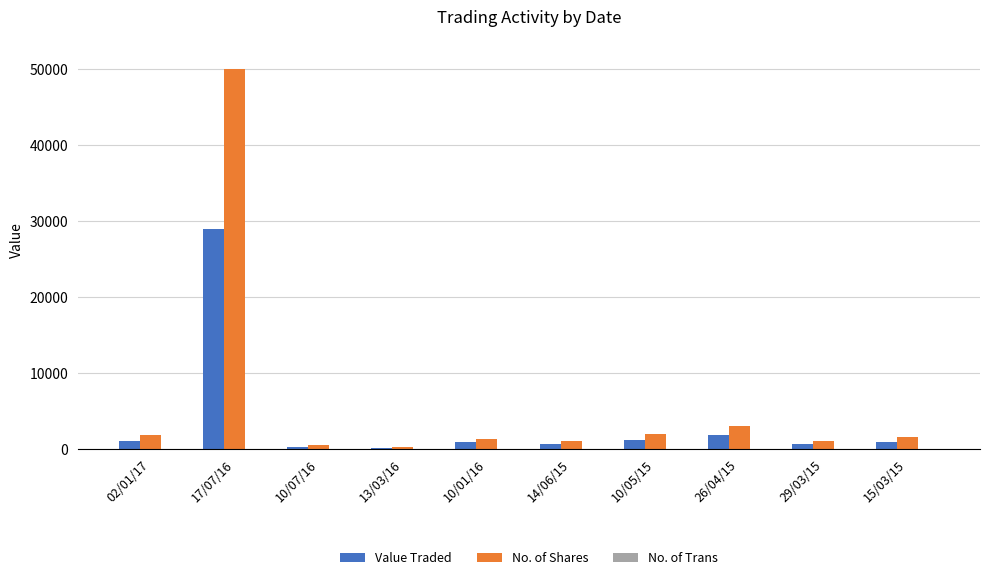

At which label is No. of Shares closest to 25100?

26/04/15